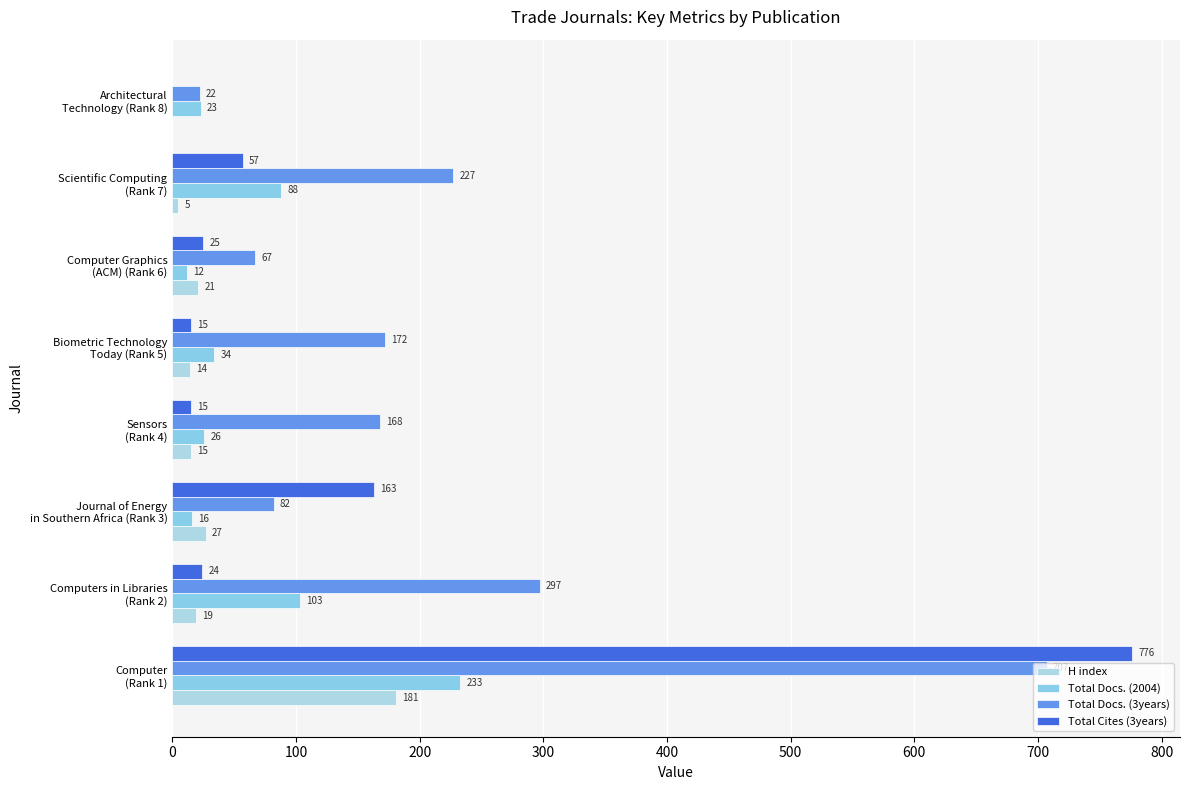

How many data points does each series have?

8